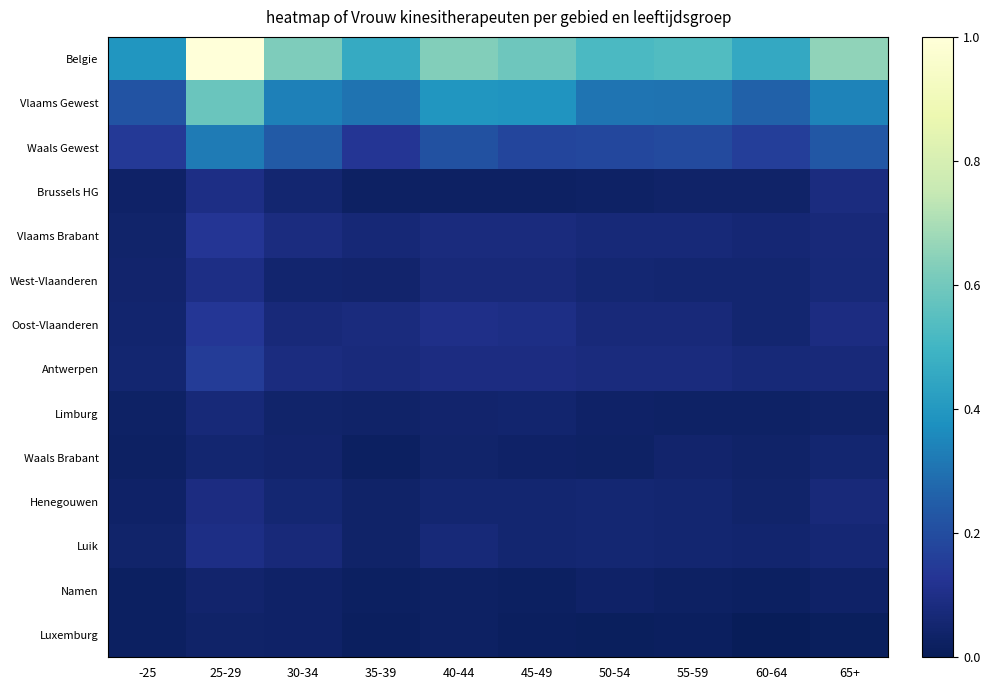

Reading left to right, extract all data points from this chart.

Belgie: -25=0.4	25-29=1.0	30-34=0.6	35-39=0.5	40-44=0.6	45-49=0.6	50-54=0.5	55-59=0.5	60-64=0.5	65+=0.7
Vlaams Gewest: -25=0.2	25-29=0.6	30-34=0.3	35-39=0.3	40-44=0.4	45-49=0.4	50-54=0.3	55-59=0.3	60-64=0.3	65+=0.3
Waals Gewest: -25=0.1	25-29=0.3	30-34=0.2	35-39=0.1	40-44=0.2	45-49=0.2	50-54=0.2	55-59=0.2	60-64=0.2	65+=0.2
Brussels HG: -25=0.0	25-29=0.1	30-34=0.1	35-39=0.0	40-44=0.0	45-49=0.0	50-54=0.0	55-59=0.0	60-64=0.0	65+=0.1
Vlaams Brabant: -25=0.0	25-29=0.1	30-34=0.1	35-39=0.1	40-44=0.1	45-49=0.1	50-54=0.1	55-59=0.1	60-64=0.1	65+=0.1
West-Vlaanderen: -25=0.0	25-29=0.1	30-34=0.0	35-39=0.0	40-44=0.1	45-49=0.1	50-54=0.1	55-59=0.1	60-64=0.1	65+=0.1
Oost-Vlaanderen: -25=0.0	25-29=0.1	30-34=0.1	35-39=0.1	40-44=0.1	45-49=0.1	50-54=0.1	55-59=0.1	60-64=0.1	65+=0.1
Antwerpen: -25=0.1	25-29=0.2	30-34=0.1	35-39=0.1	40-44=0.1	45-49=0.1	50-54=0.1	55-59=0.1	60-64=0.1	65+=0.1
Limburg: -25=0.0	25-29=0.1	30-34=0.0	35-39=0.0	40-44=0.0	45-49=0.1	50-54=0.0	55-59=0.0	60-64=0.0	65+=0.0
Waals Brabant: -25=0.0	25-29=0.1	30-34=0.0	35-39=0.0	40-44=0.0	45-49=0.0	50-54=0.0	55-59=0.0	60-64=0.0	65+=0.1
Henegouwen: -25=0.0	25-29=0.1	30-34=0.1	35-39=0.0	40-44=0.1	45-49=0.1	50-54=0.1	55-59=0.1	60-64=0.0	65+=0.1
Luik: -25=0.0	25-29=0.1	30-34=0.1	35-39=0.0	40-44=0.1	45-49=0.1	50-54=0.1	55-59=0.1	60-64=0.1	65+=0.1
Namen: -25=0.0	25-29=0.0	30-34=0.0	35-39=0.0	40-44=0.0	45-49=0.0	50-54=0.0	55-59=0.0	60-64=0.0	65+=0.0
Luxemburg: -25=0.0	25-29=0.0	30-34=0.0	35-39=0.0	40-44=0.0	45-49=0.0	50-54=0.0	55-59=0.0	60-64=0.0	65+=0.0